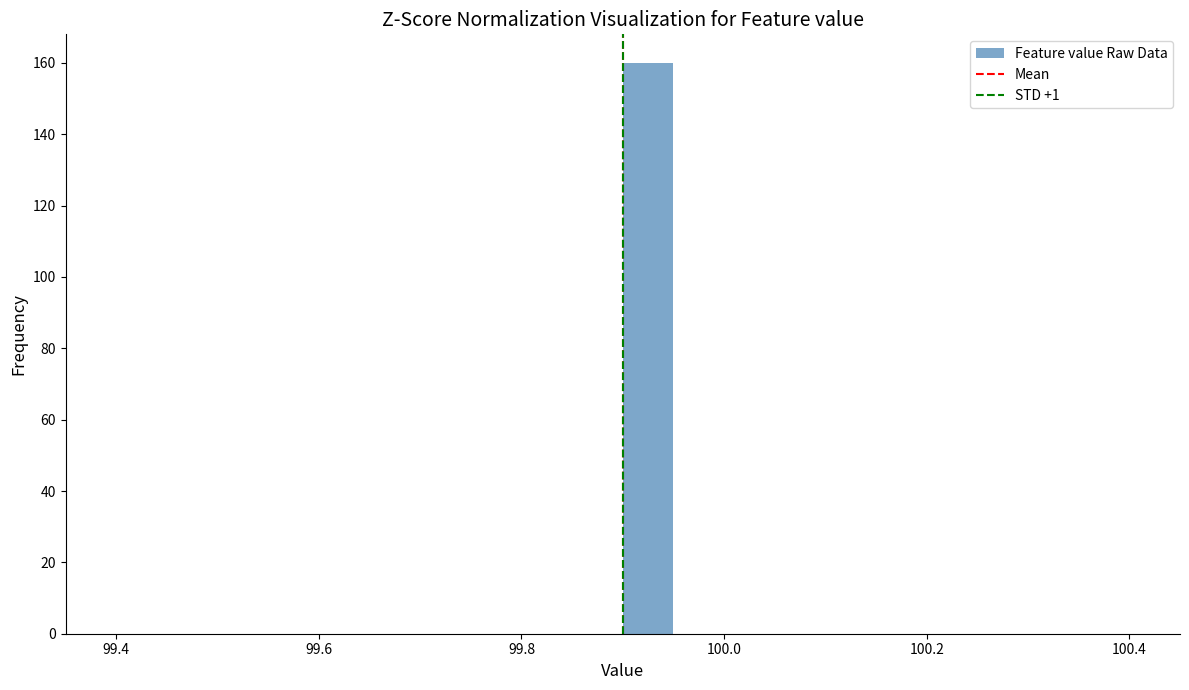

Read against the x-axis, roughly where is the centre of the tallest bar?

99.92